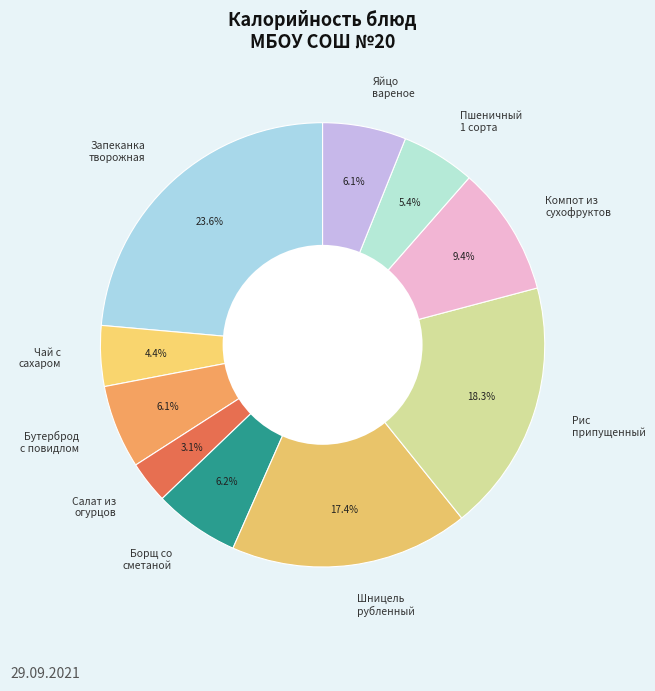

True or false: Чай с сахаром accounts for 4% of the total.

True